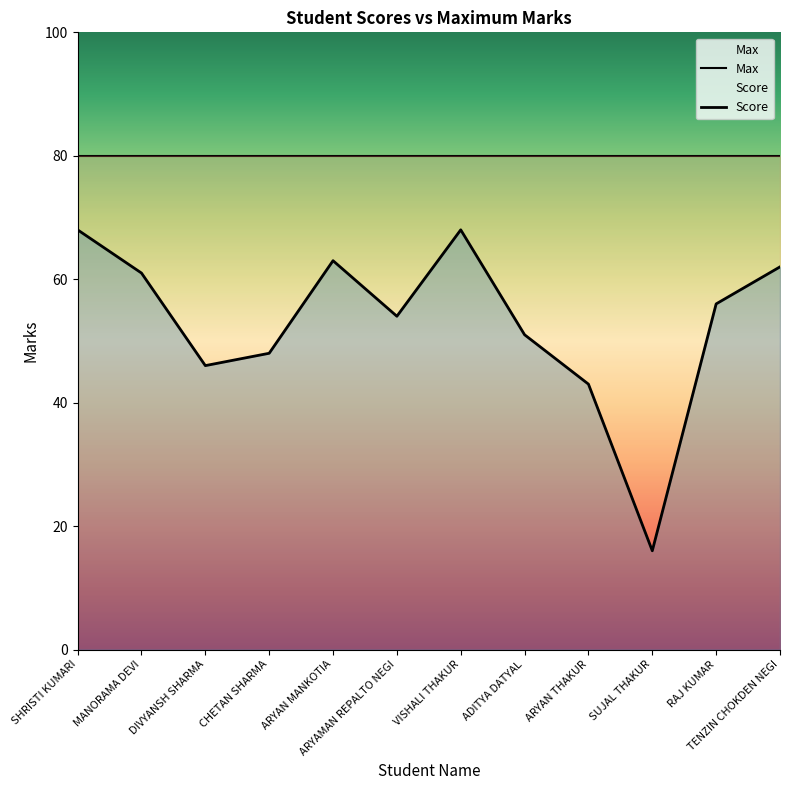

What position from the right is TENZIN CHOKDEN NEGI?

1